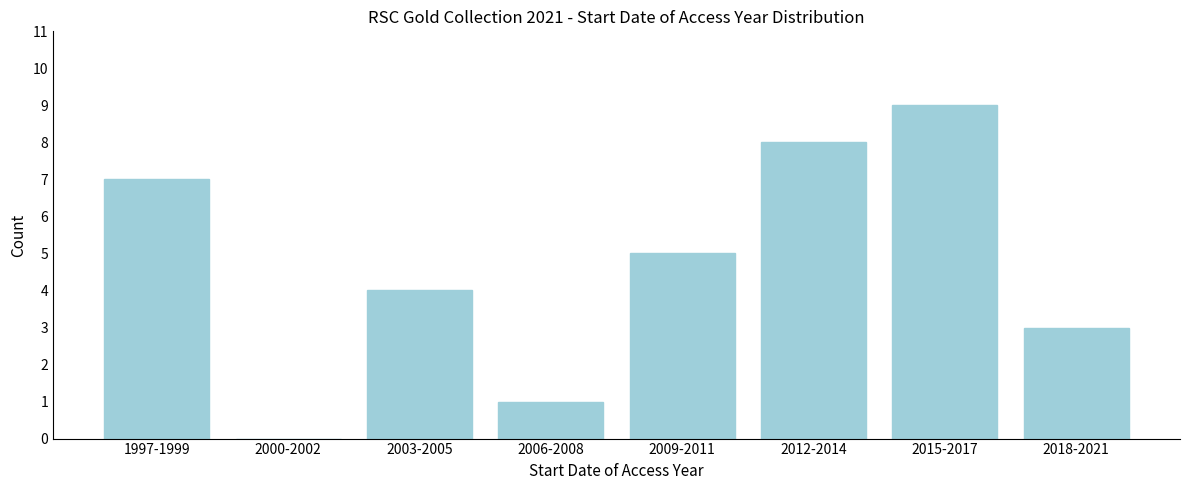

Reading left to right, transcribe all the data shown in this chart.

1997-1999=7	2000-2002=0	2003-2005=4	2006-2008=1	2009-2011=5	2012-2014=8	2015-2017=9	2018-2021=3